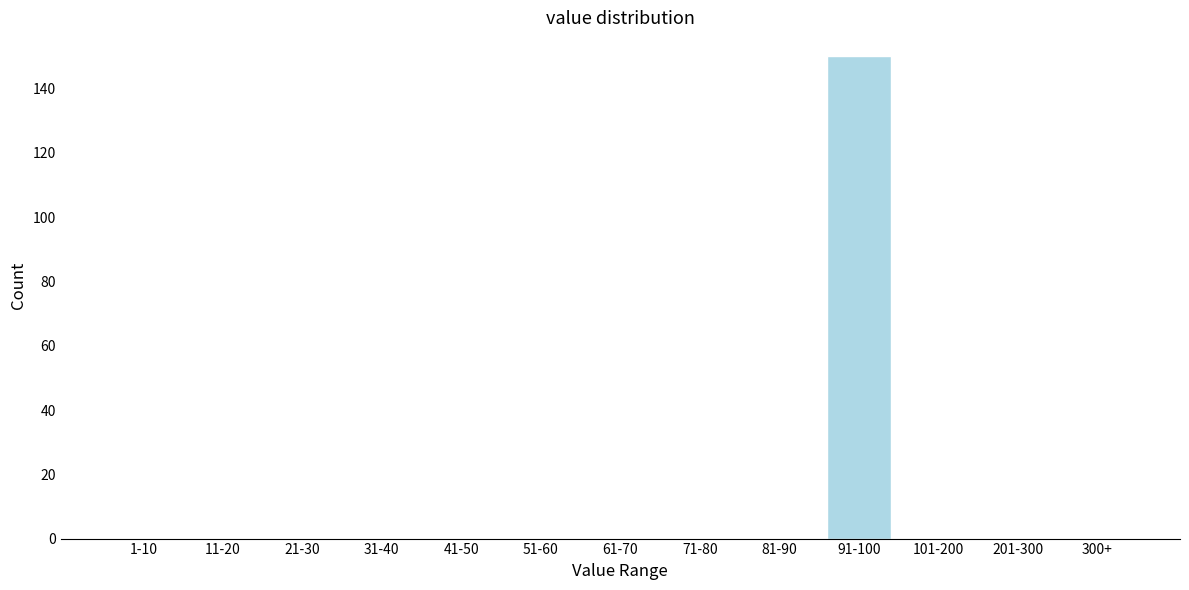

Reading left to right, extract all data points from this chart.

1-10=0	11-20=0	21-30=0	31-40=0	41-50=0	51-60=0	61-70=0	71-80=0	81-90=0	91-100=150	101-200=0	201-300=0	300+=0